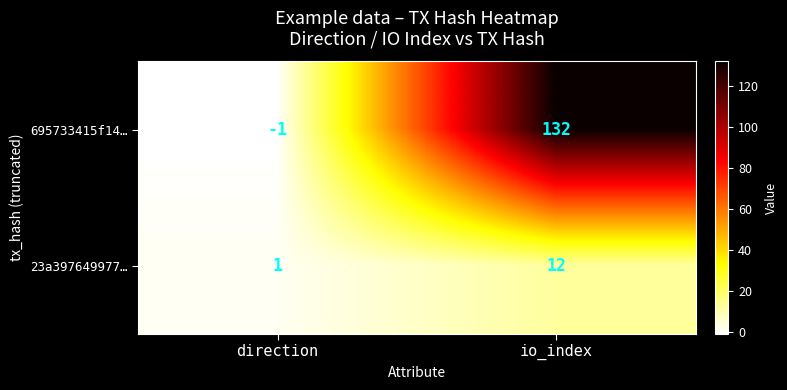

Reading right to left, transcribe all the data shown in this chart.

695733415f14…: io_index=132	direction=-1
23a397649977…: io_index=12	direction=1